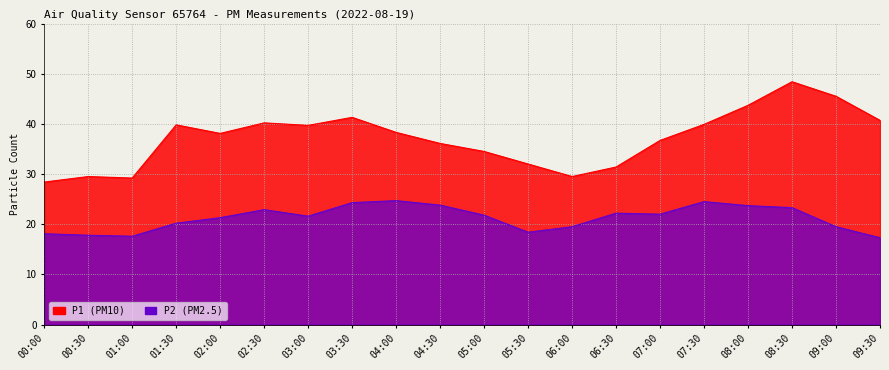

How many lines are shown in the chart?

2